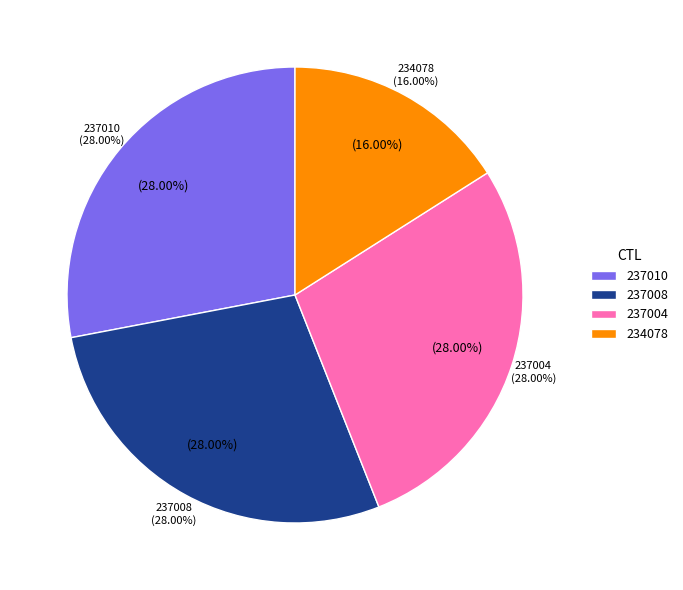

Which has a higher value, 237004 or 237008?

237004